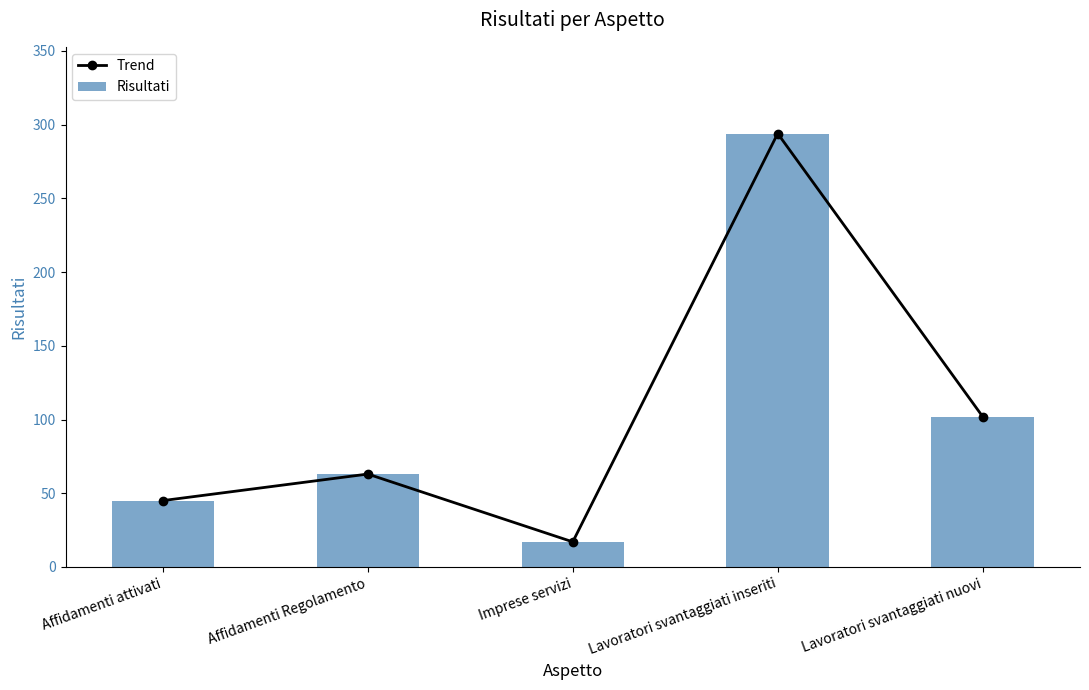

Reading left to right, extract all data points from this chart.

Trend: 45	63	17	294	102
Risultati: 45	63	17	294	102